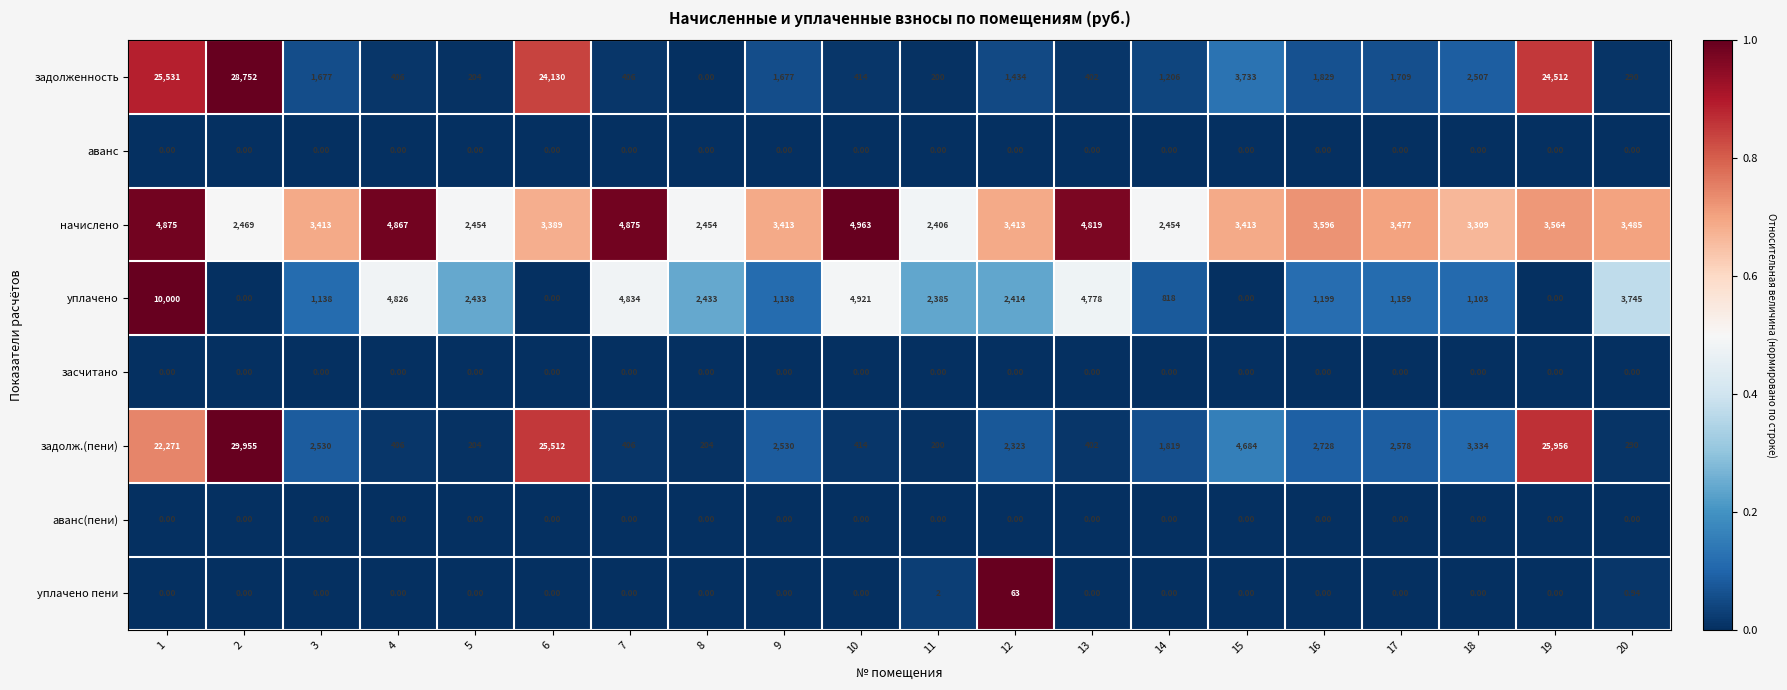

Between 2 and 7, which series saw the biggest shift?

задолж.(пени)